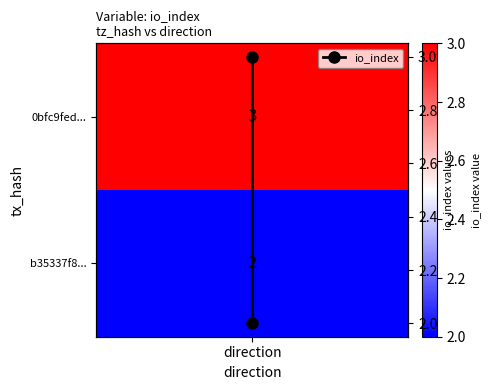

How many distinct data groups are displayed?

1